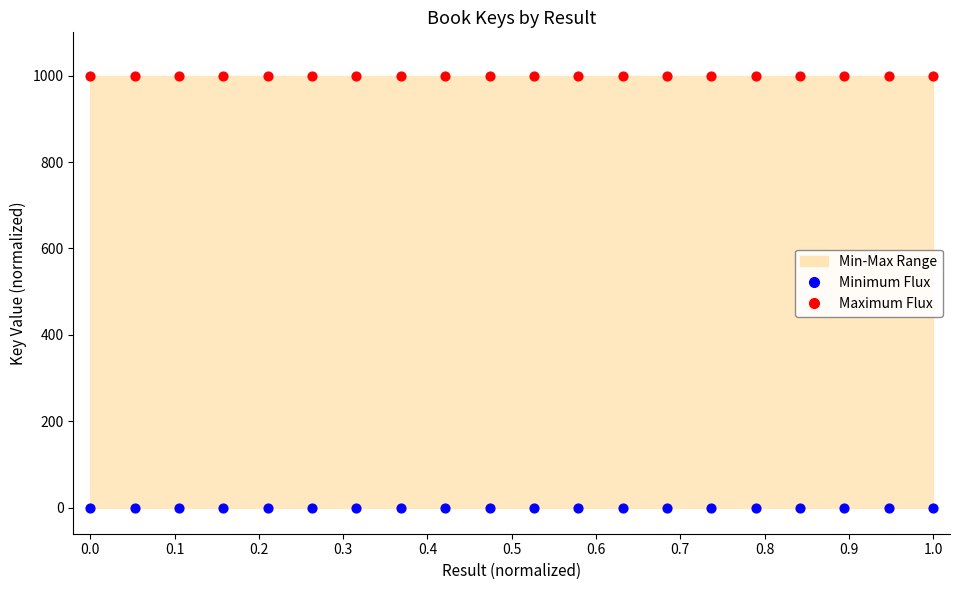

Which series contains the highest Y value?

Maximum Flux